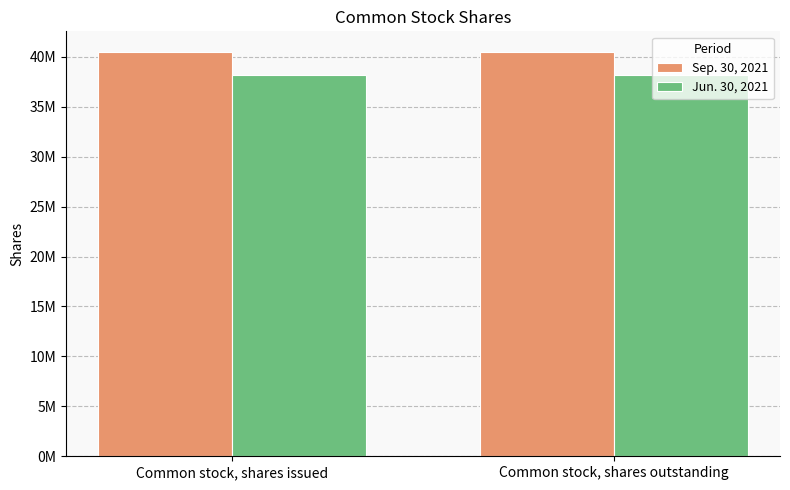

Reading left to right, extract all data points from this chart.

Sep. 30, 2021: 40525151	40525151
Jun. 30, 2021: 38154109	38154109